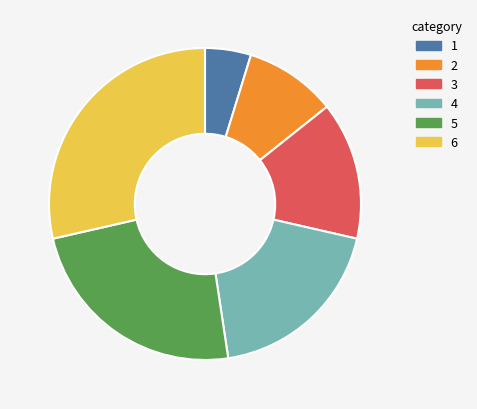

Is the sum of 2 and 5 greater than half?

No